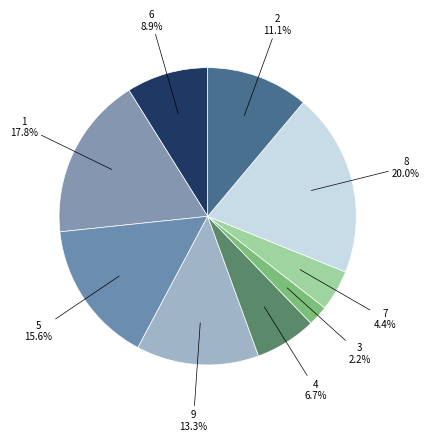

Count the number of slices in the pie.

9